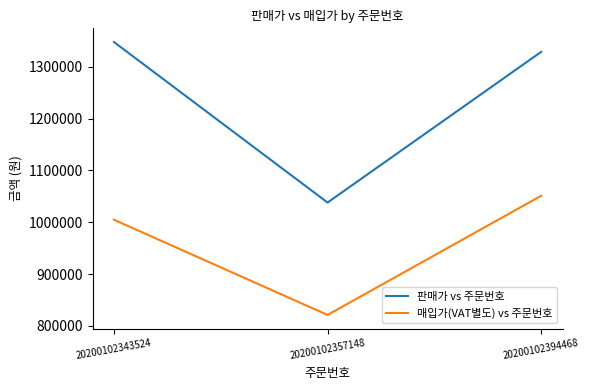

What is the greatest value displayed?

1348000